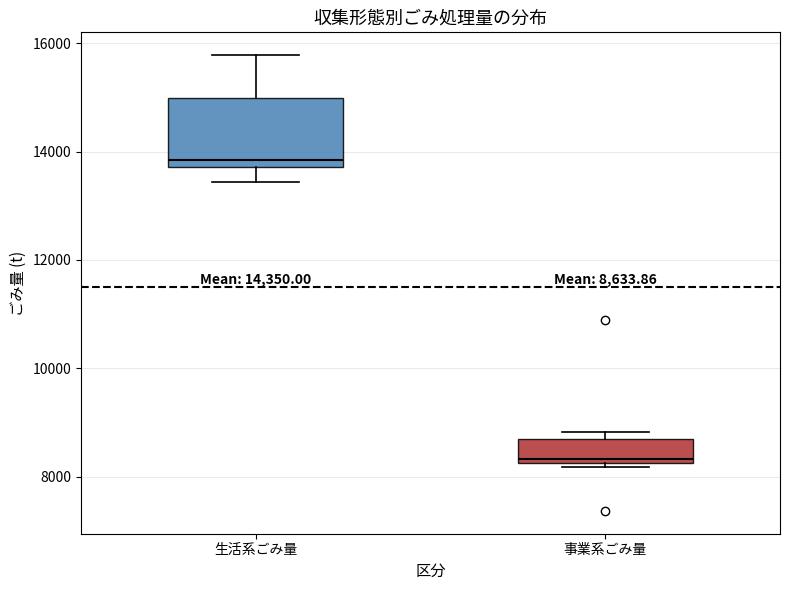

Which box's median line is the highest?

生活系ごみ量